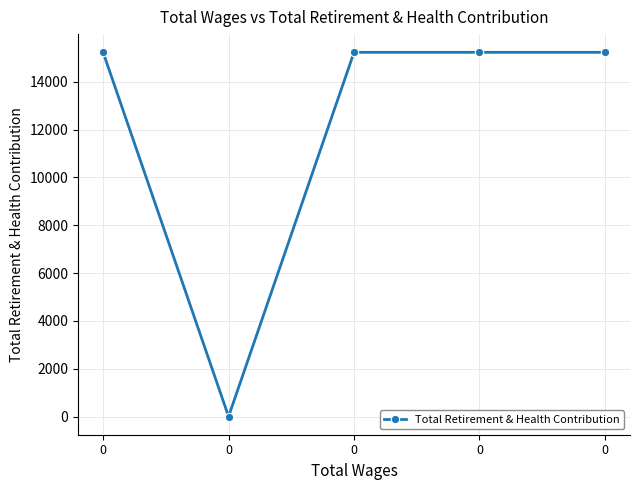

What is the ratio of the value at 0 to the value at 0?

1.0